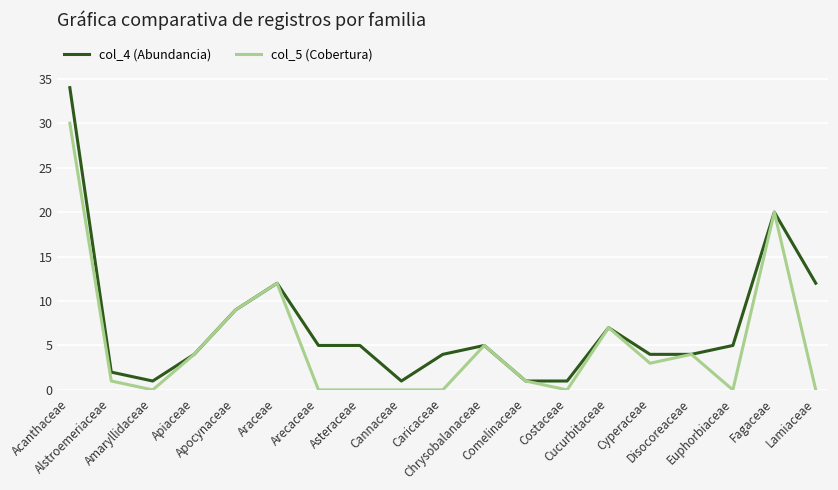

What is the maximum value shown in the chart?

34